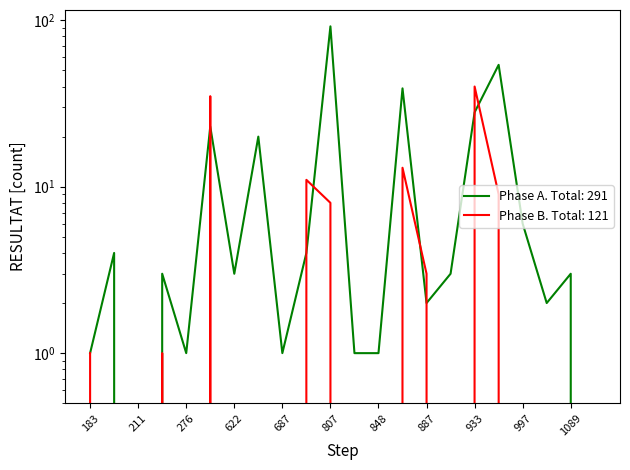

List the labels in order of Phase B value, smallest first.

200, 211, 276, 622, 650, 687, 819, 848, 892, 997, 1055, 1089, 9813, 183, 212, 887, 807, 978, 801, 880, 364, 933